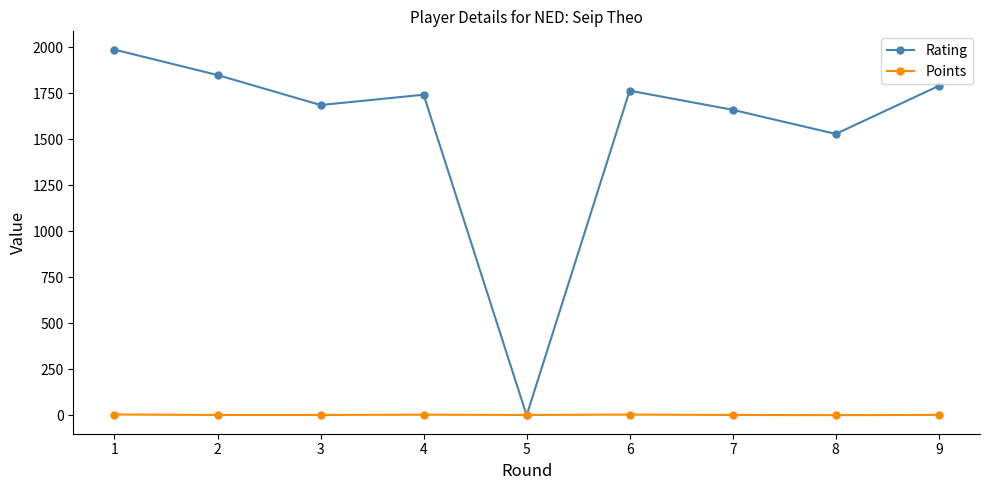

Count the Points values in the range 2 to 4.

6